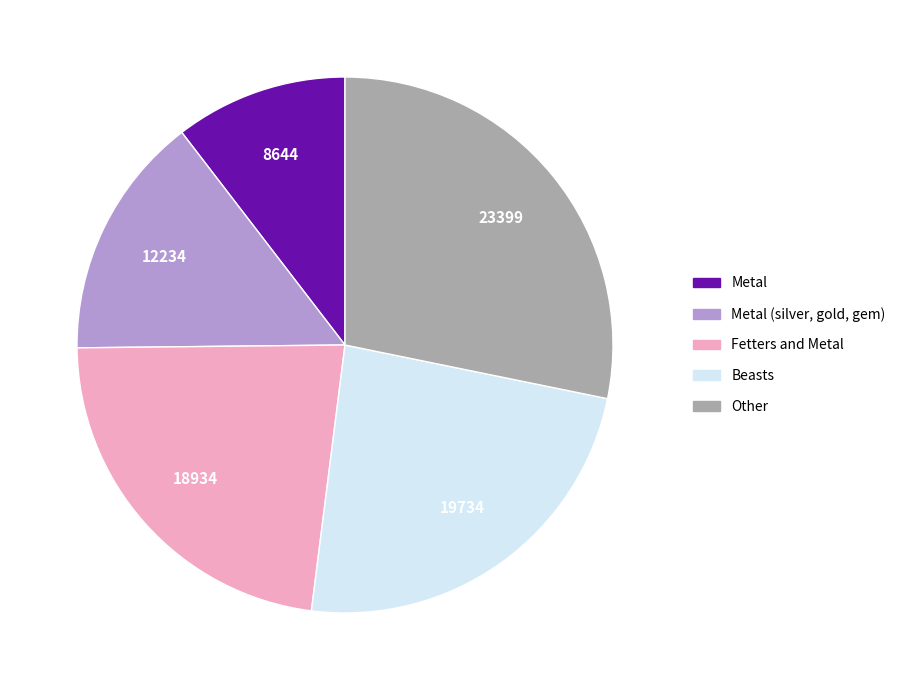

Combined, do Fetters and Metal and Other account for over 50%?

Yes